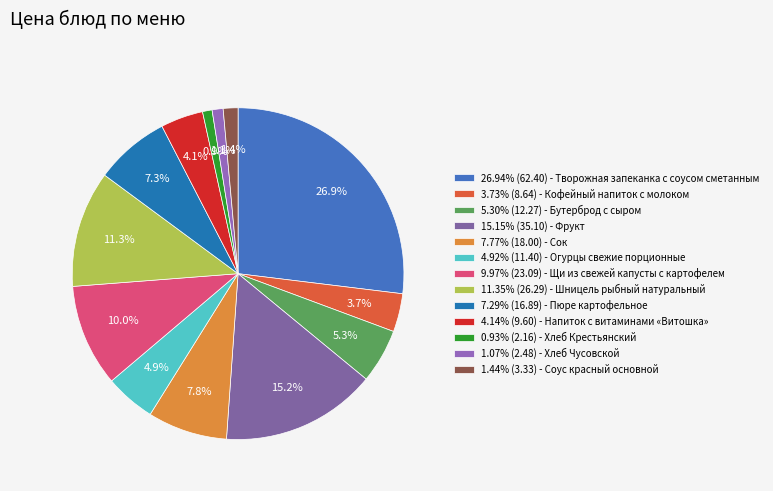

Count the number of slices in the pie.

13